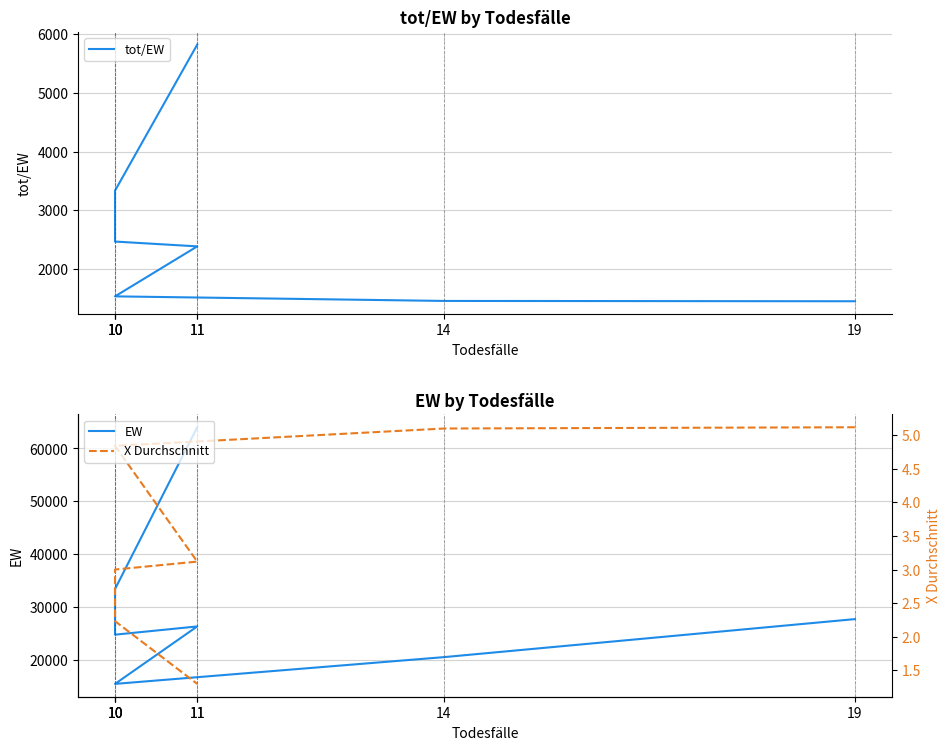

Where is EW nearest to the value 39704?

10